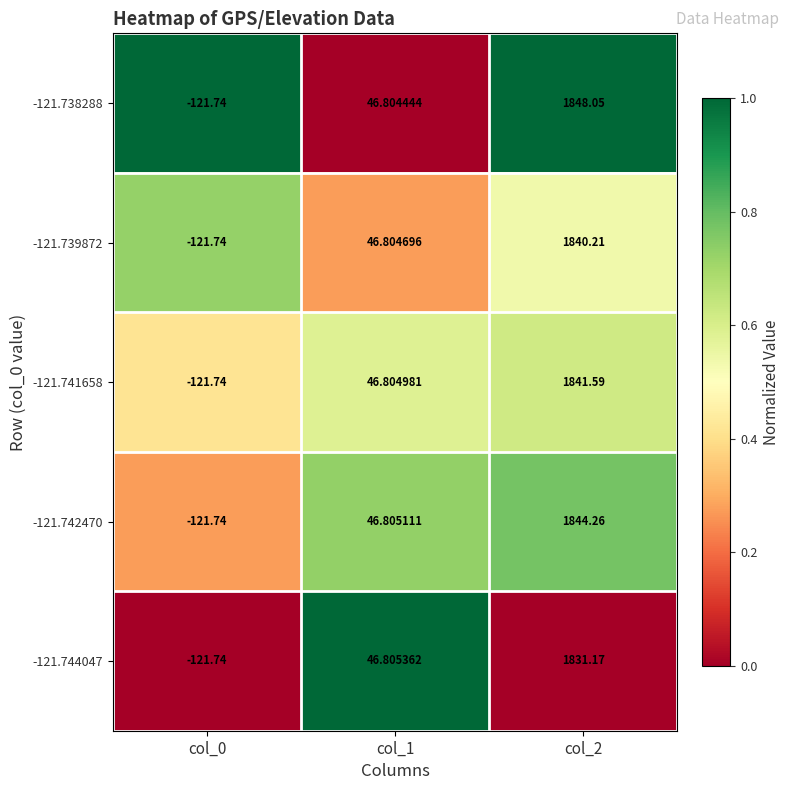

Rank the series by their maximum value, from highest to lowest.

-121.738288, -121.742470, -121.741658, -121.739872, -121.744047